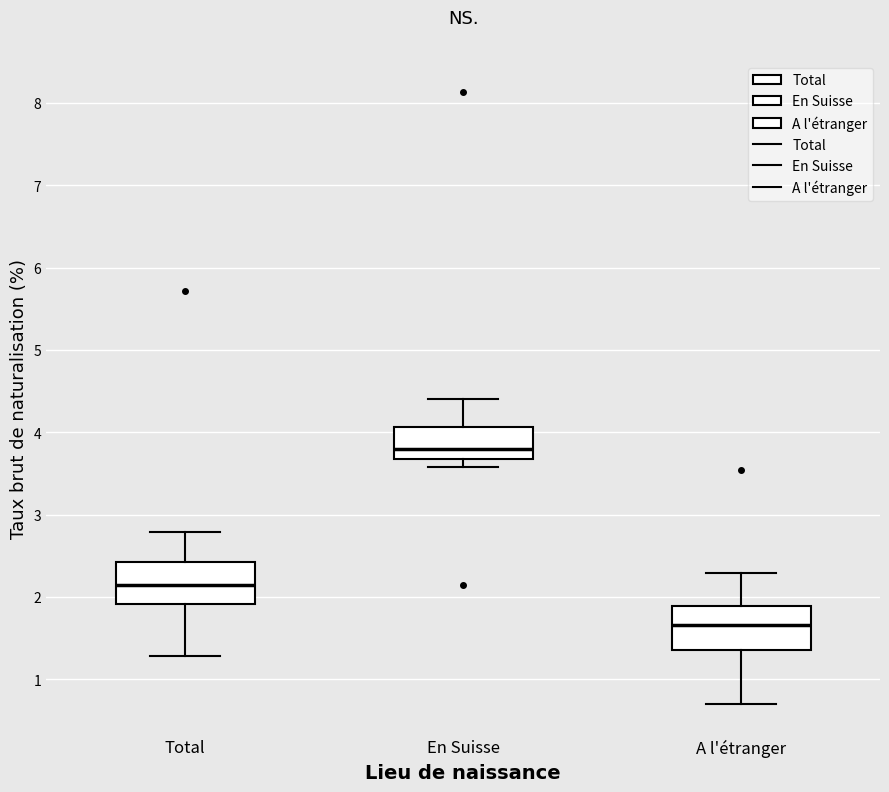

Where does the median line of the box for Total sit on the y-axis? The values are not printed on the chart, so give them approximately, as read against the axis.

2.1